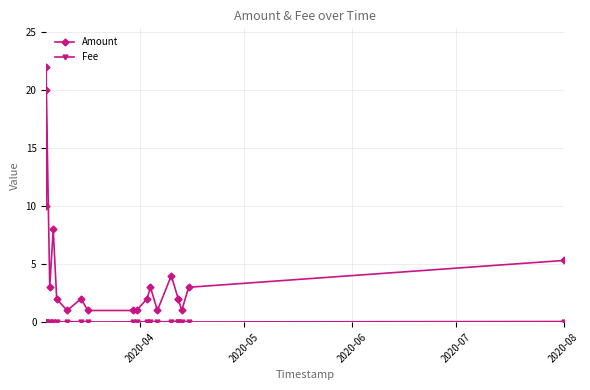

At which label is Fee closest to 0?

2020-07